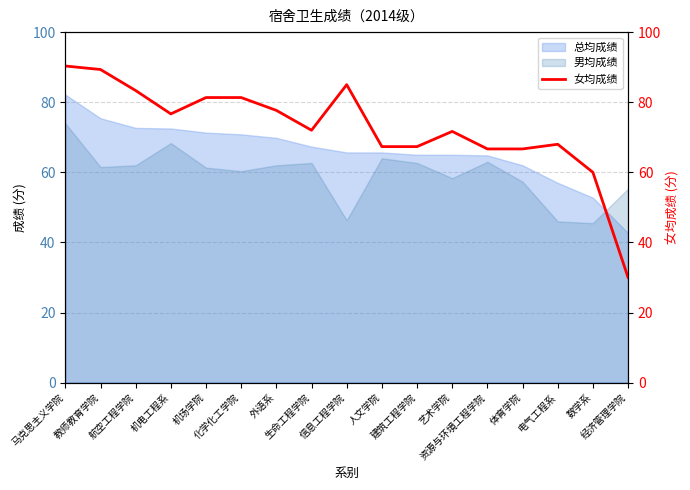

Rank the categories by value from highest to lowest.

马克思主义学院, 教师教育学院, 信息工程学院, 航空工程学院, 机场学院, 化学化工学院, 外语系, 机电工程系, 生命工程学院, 艺术学院, 电气工程系, 人文学院, 建筑工程学院, 资源与环境工程学院, 体育学院, 数学系, 经济管理学院